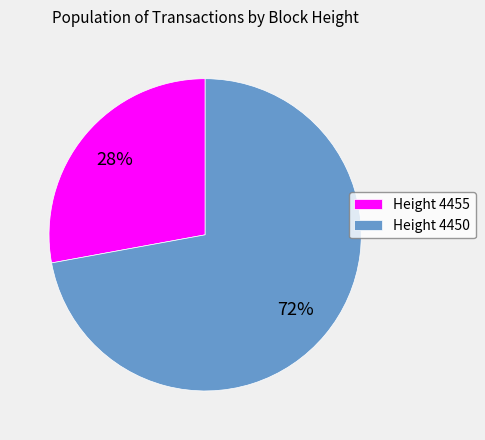

To the nearest percent, what is the difference between the largest and smallest slice percentages?

44%